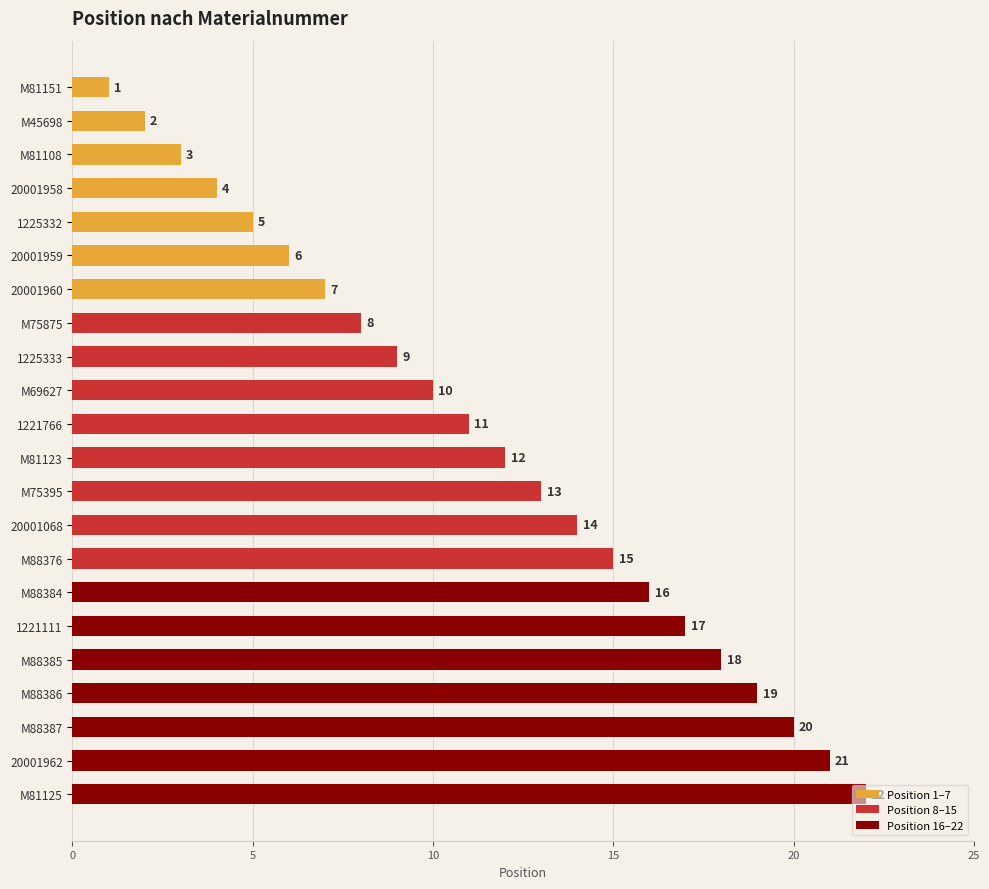

Is it true that the value at M75875 is 4?

False